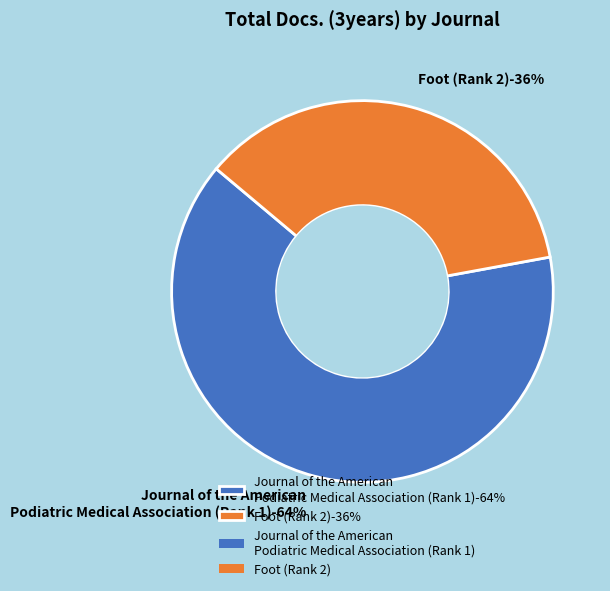

Which slice is the smallest?

Foot (Rank 2)